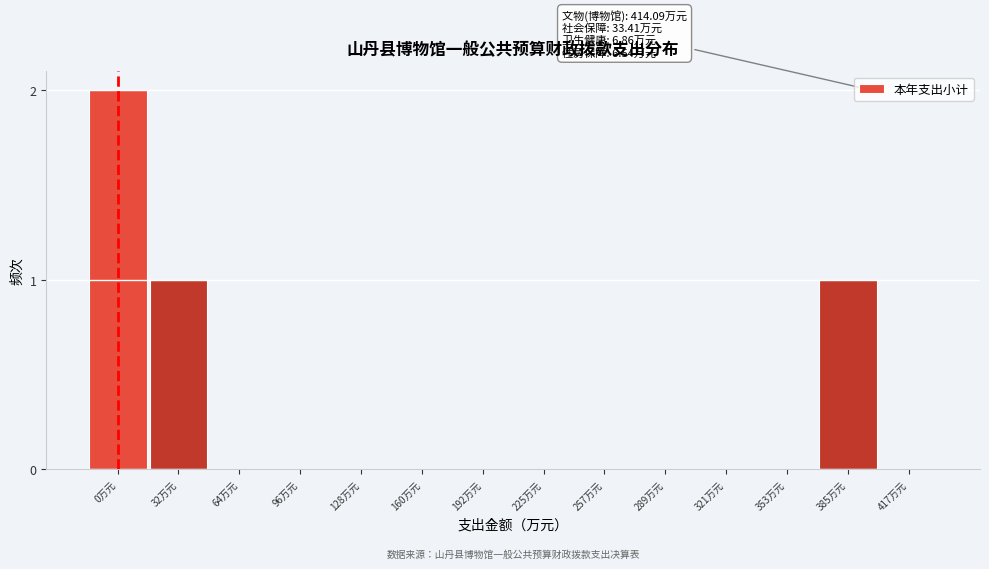

Reading right to left, what are all the values shown in this chart?

417万元=0	385万元=1	353万元=0	321万元=0	289万元=0	257万元=0	225万元=0	192万元=0	160万元=0	128万元=0	96万元=0	64万元=0	32万元=1	0万元=2